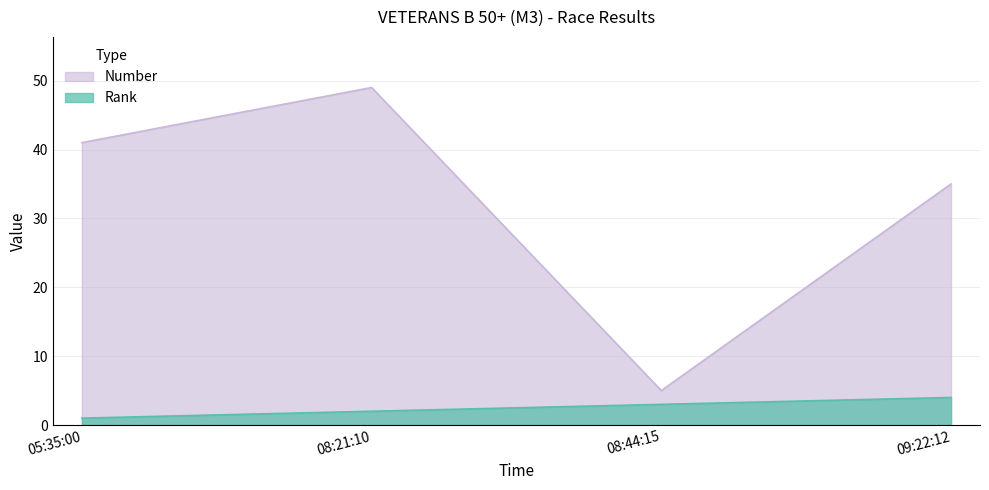

What is the value of the Rank point at the 3rd from the left?

3